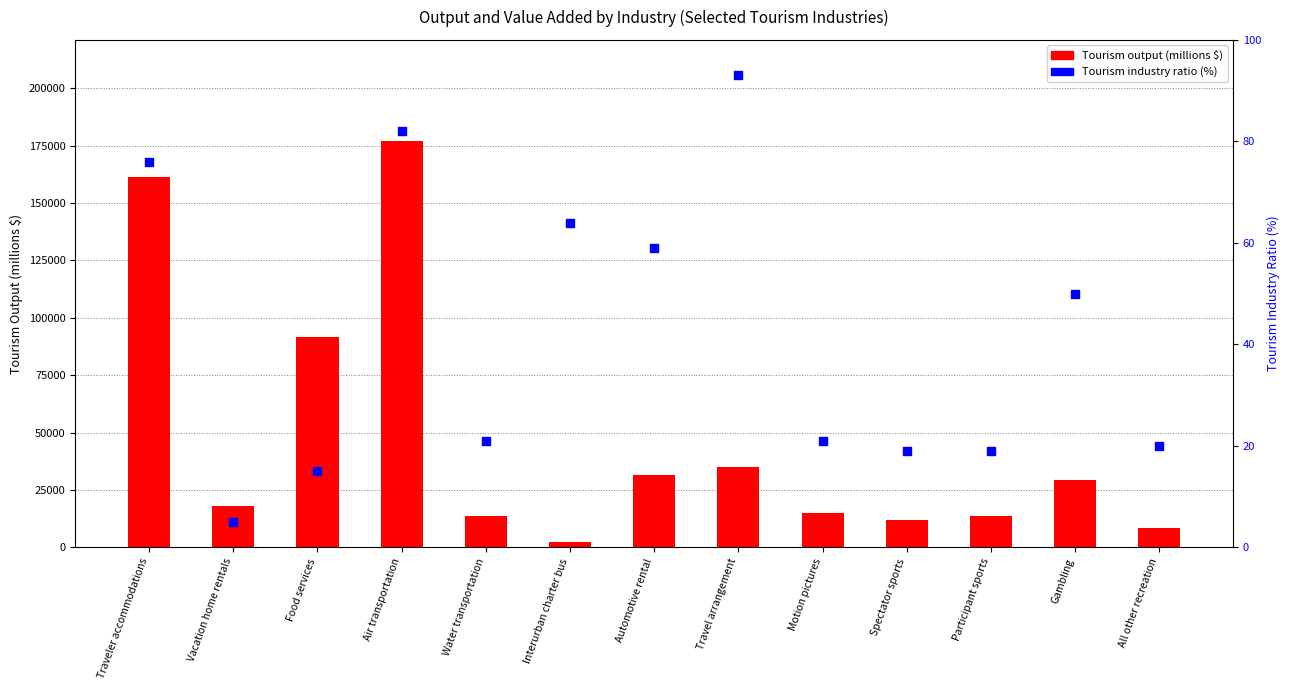

At how many categories does at least one series exceed 48583?

3